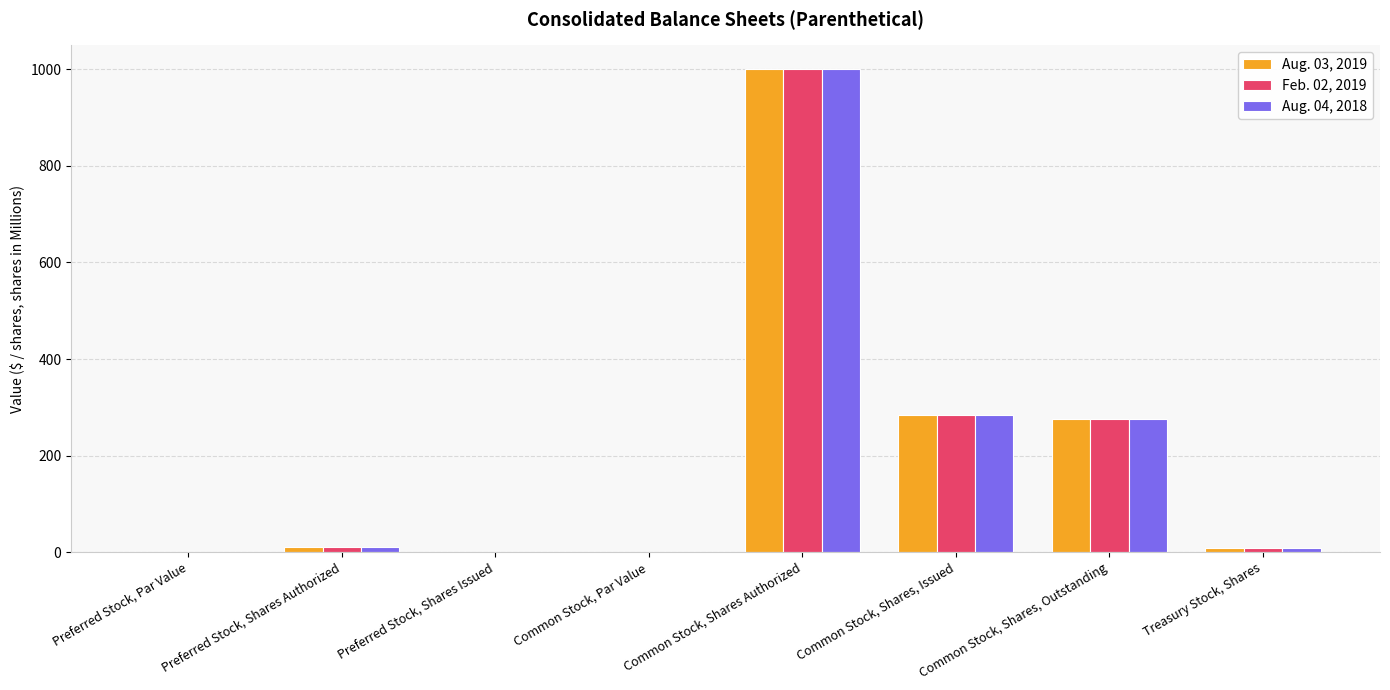

The Feb. 02, 2019 series shows 445.7 at Preferred Stock, Shares Issued. True or false?

False